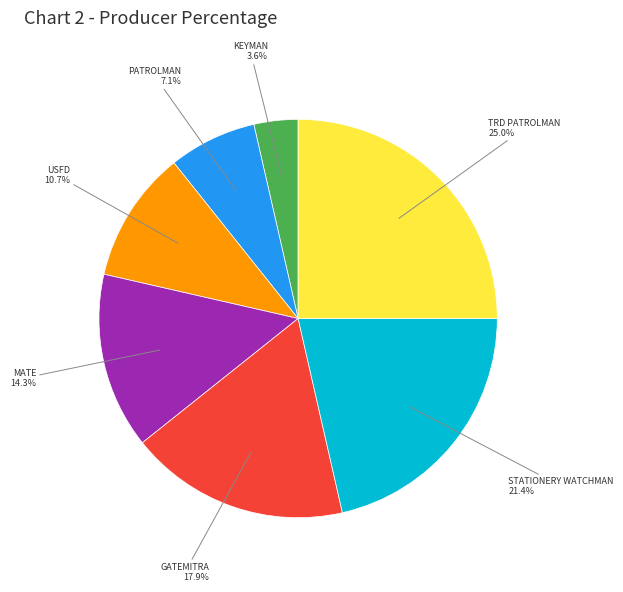

Does any single category account for the majority?

No